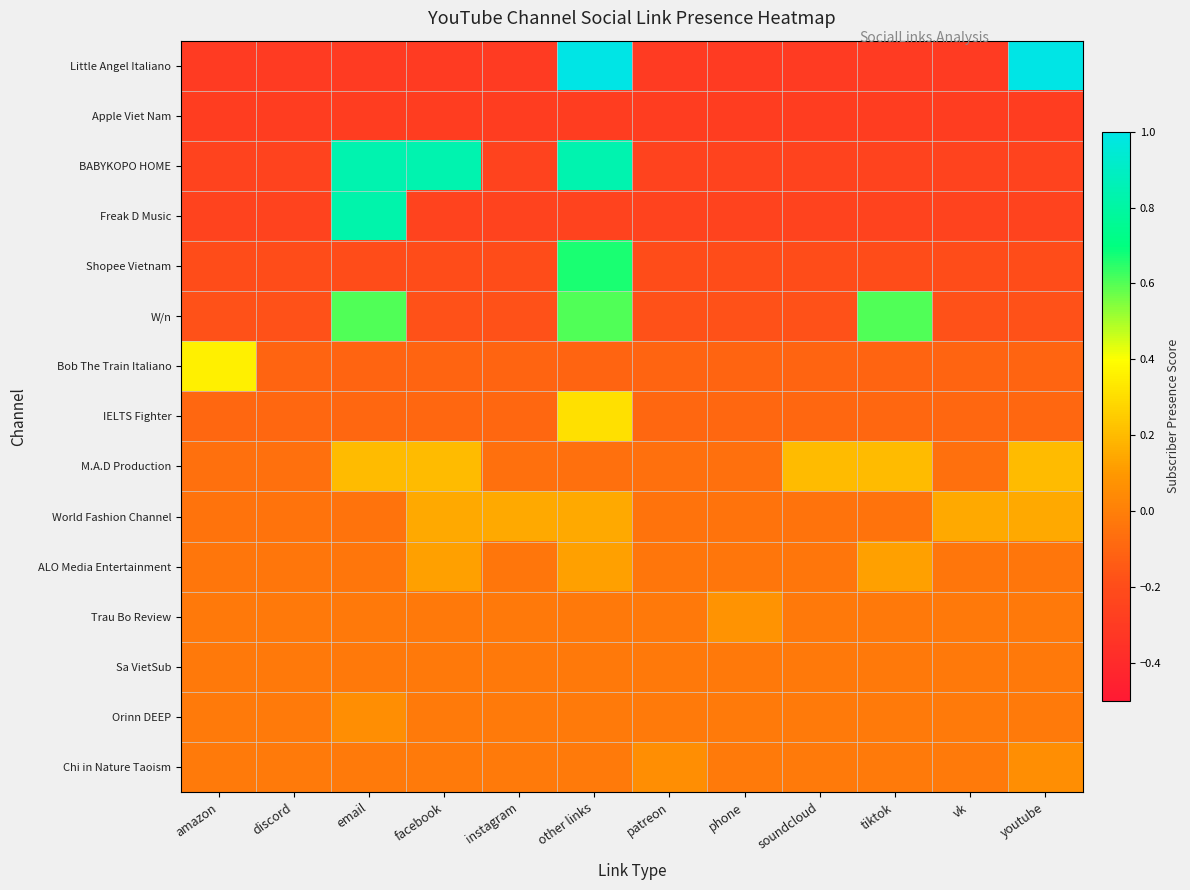

Which series has the largest total across all categories?

M.A.D Production